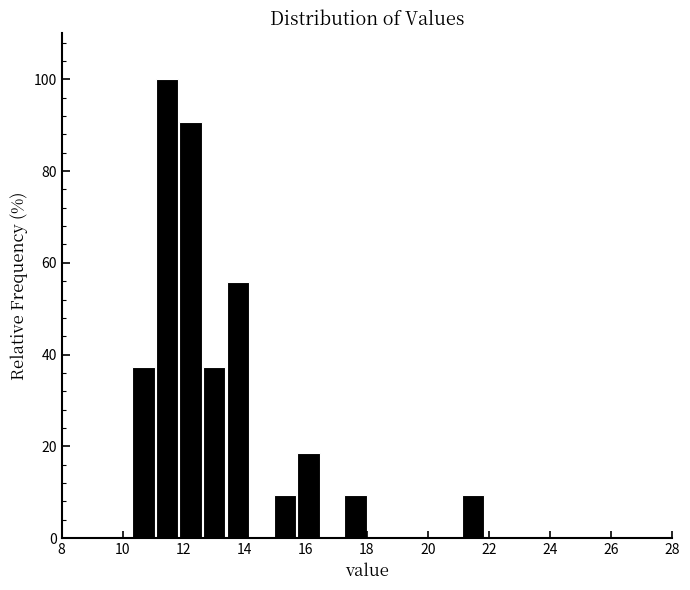

Around what value on the x-axis is the tallest bar? Give the approximate position of its centre, as read against the axis.

11.4